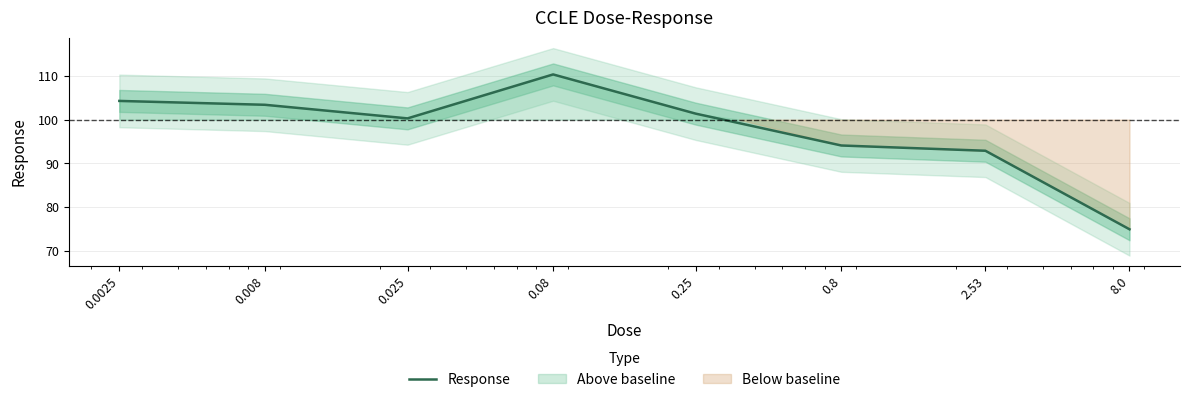

The chart shows a value of 132.2 at 0.25. True or false?

False